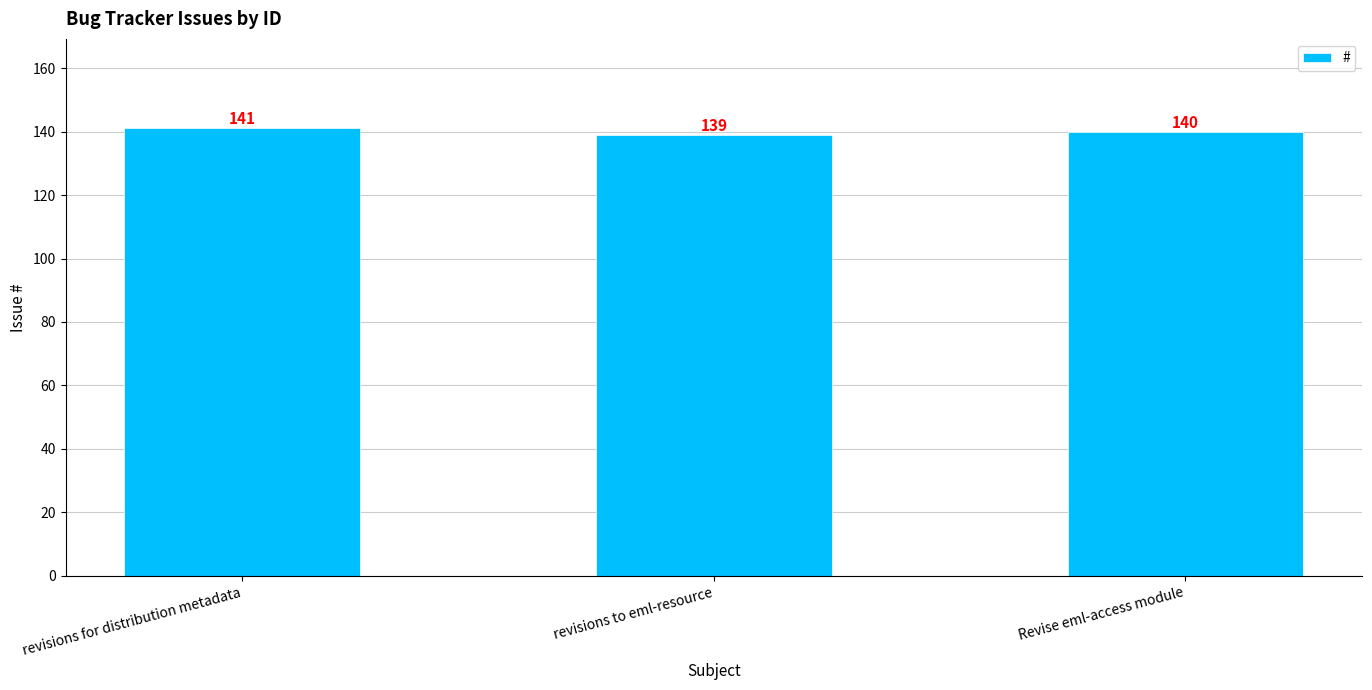

At which category does the chart reach its peak across all series?

revisions for distribution metadata